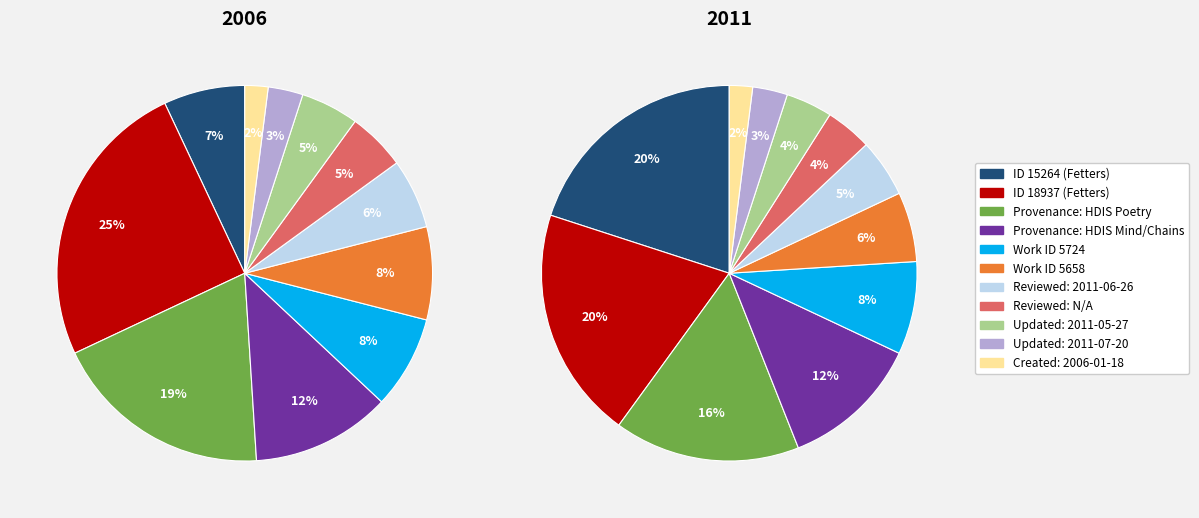

Approximately how many times larger is the value at 2006-01-18 compared to 2011-07-20?

0.8